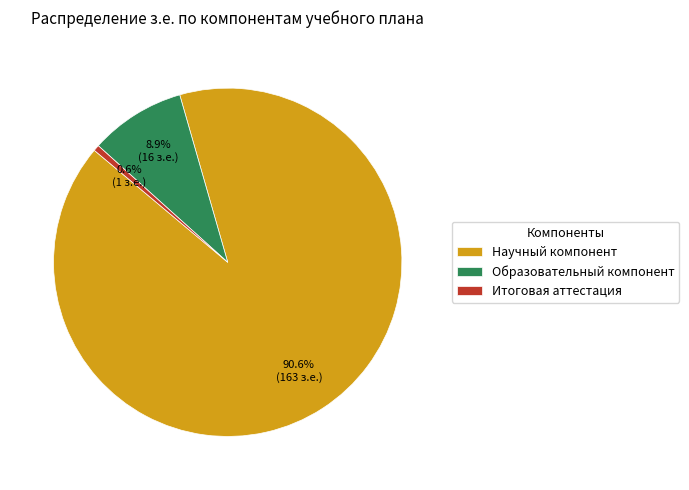

Is the sum of Научный компонент and Итоговая аттестация greater than half?

Yes